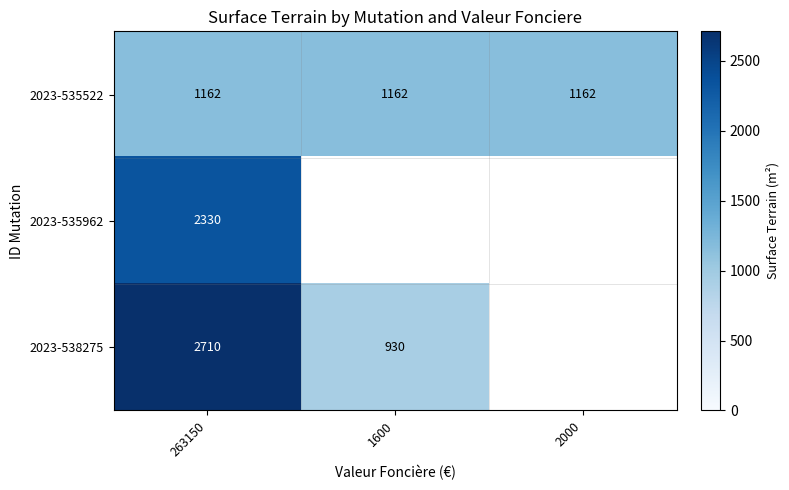

The value of 2023-538275 at 263150 is 2710. True or false?

True